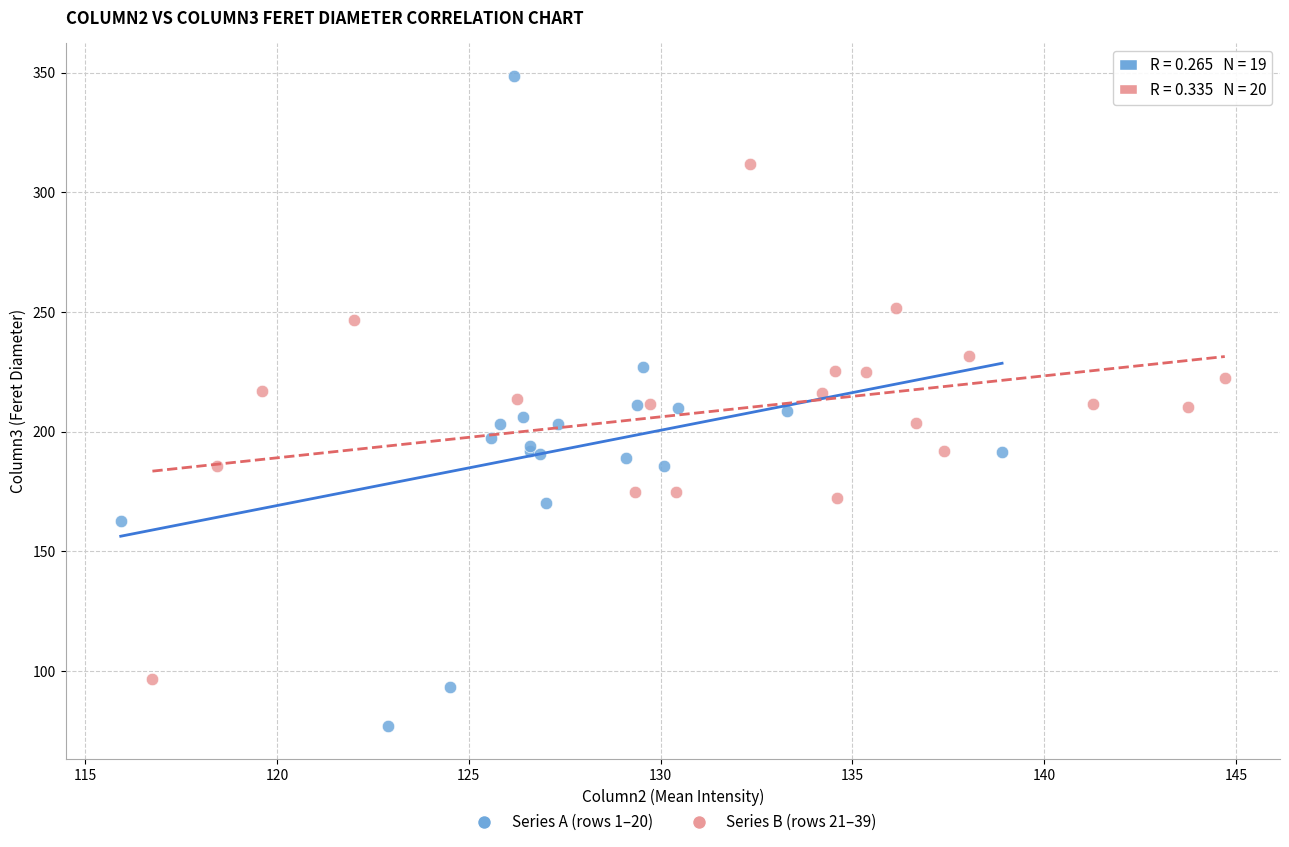

Which series contains the highest Y value?

Series A (rows 1–20)